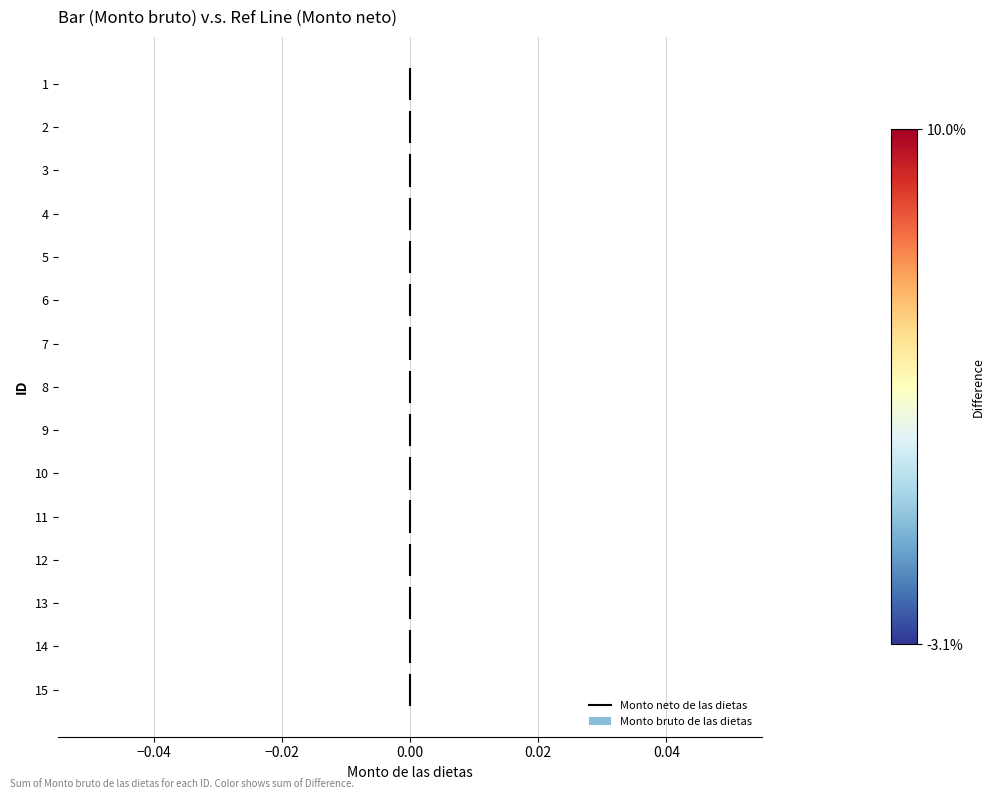

Count the values in the range 0 to 1.

1